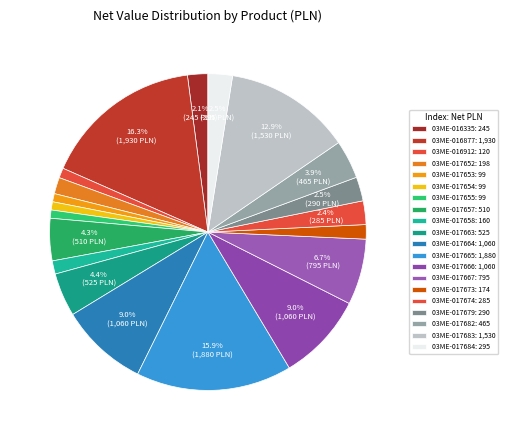

Which has a higher value, 03ME-017653 or 03ME-017674?

03ME-017674